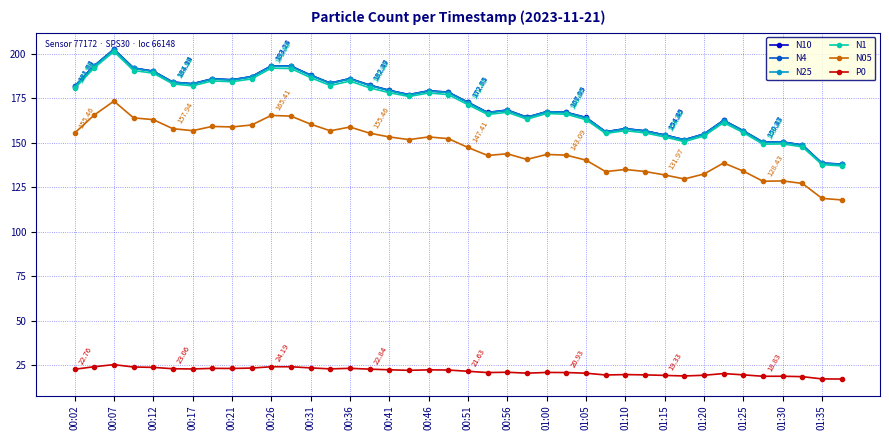

Which series has the largest range (max minus min)?

N10